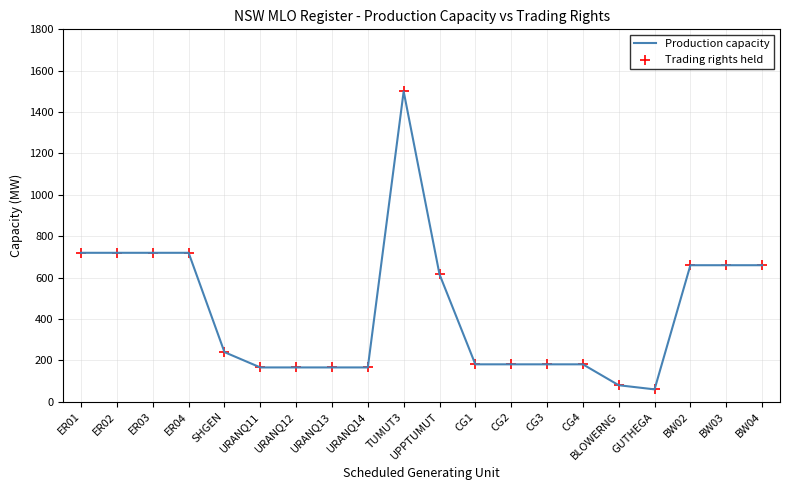

What is the difference between the maximum and minimum values?

1440